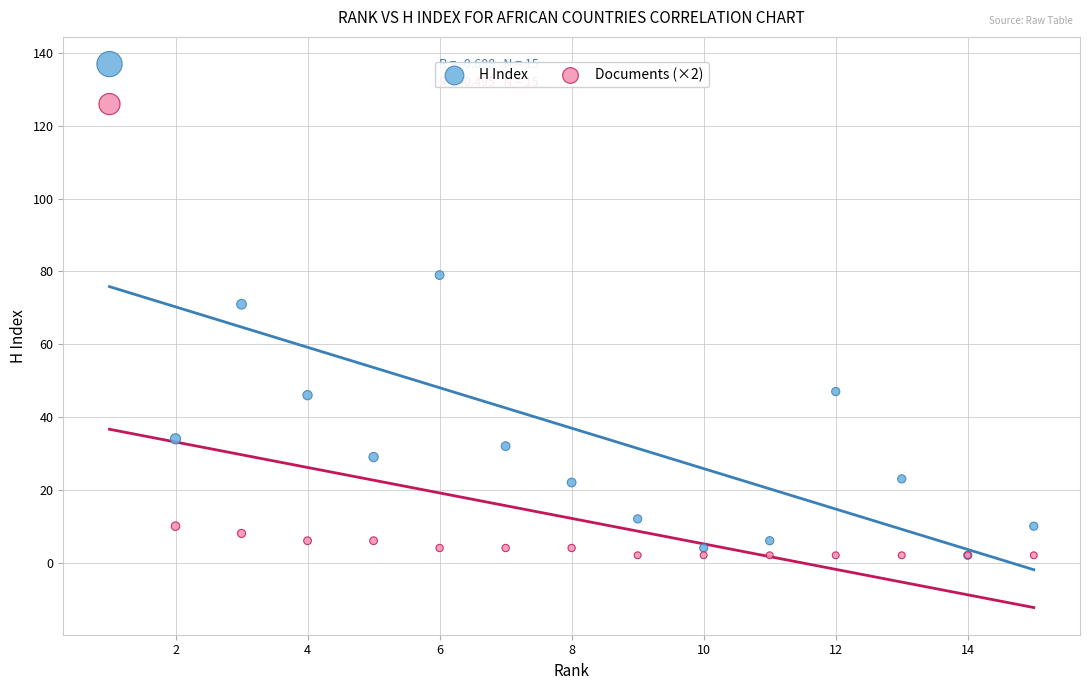

In the H Index series, what Y value is closest to 69?

71